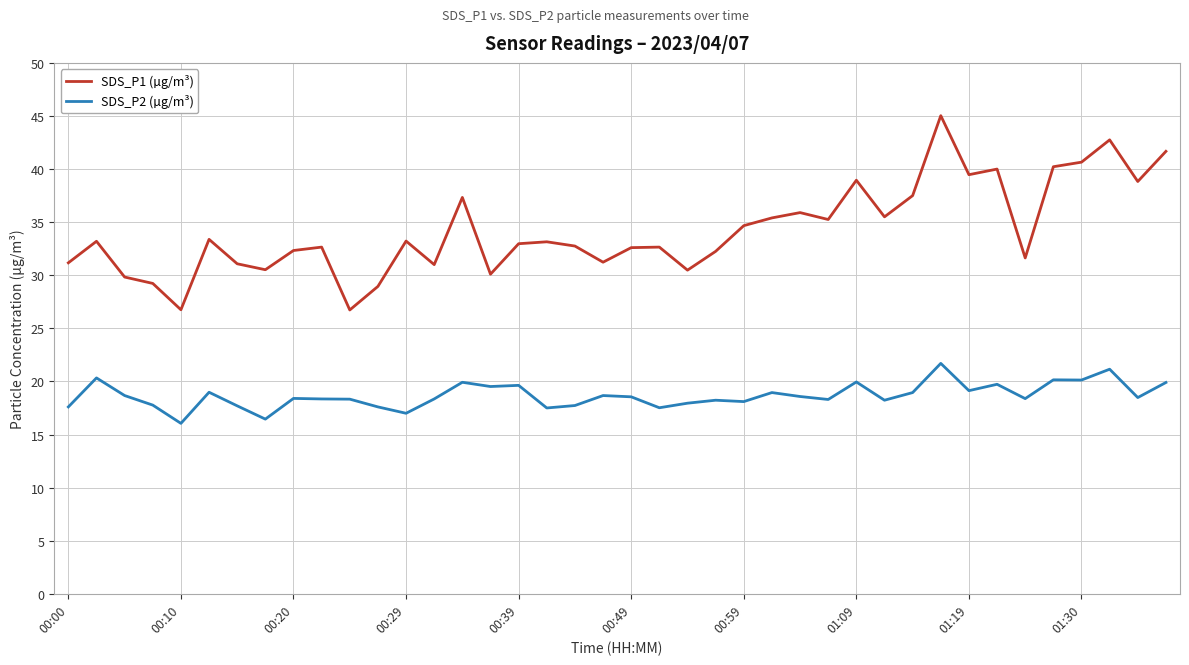

Which series has the largest total across all categories?

SDS_P1 (µg/m³)